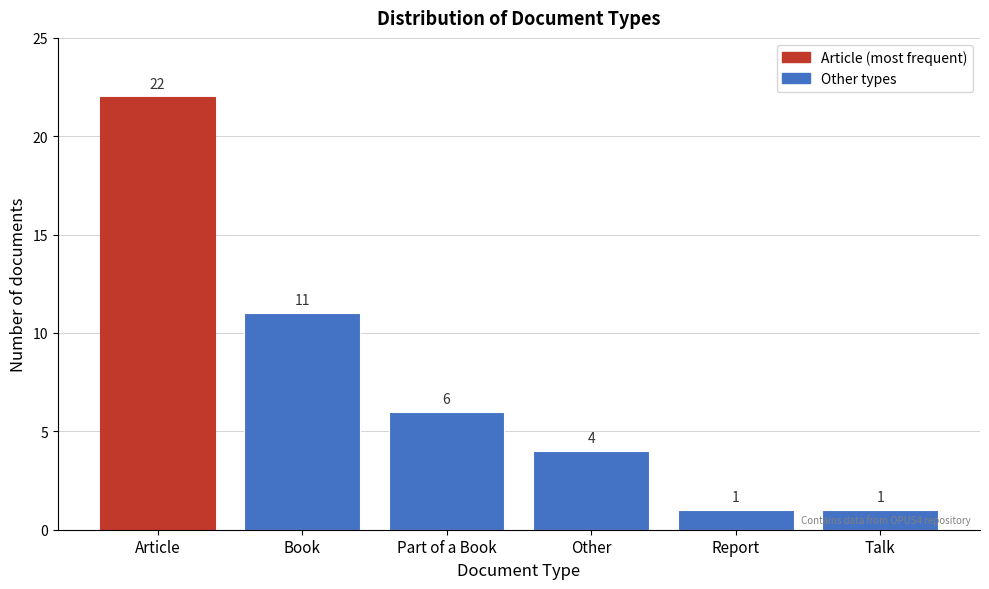

Reading right to left, what are all the values shown in this chart?

Talk=1	Report=1	Other=4	Part of a Book=6	Book=11	Article=22